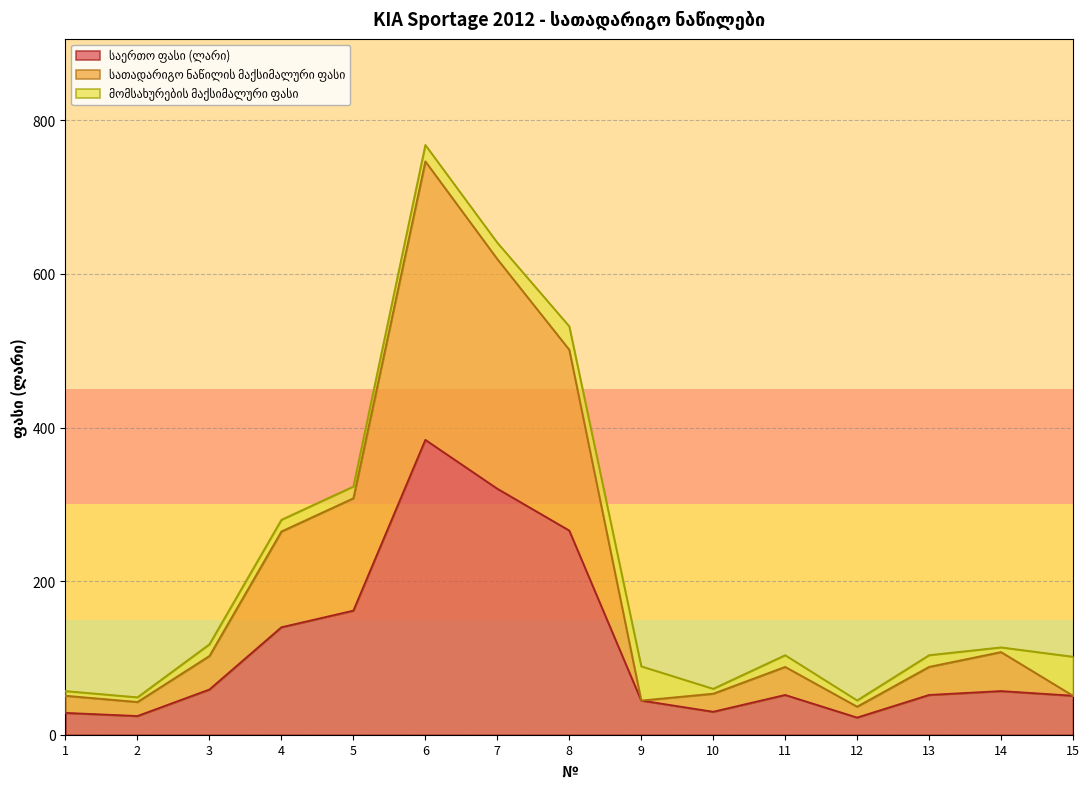

What is the difference between the maximum and second lowest values in the საერთო ფასი (ლარი) series?

359.6